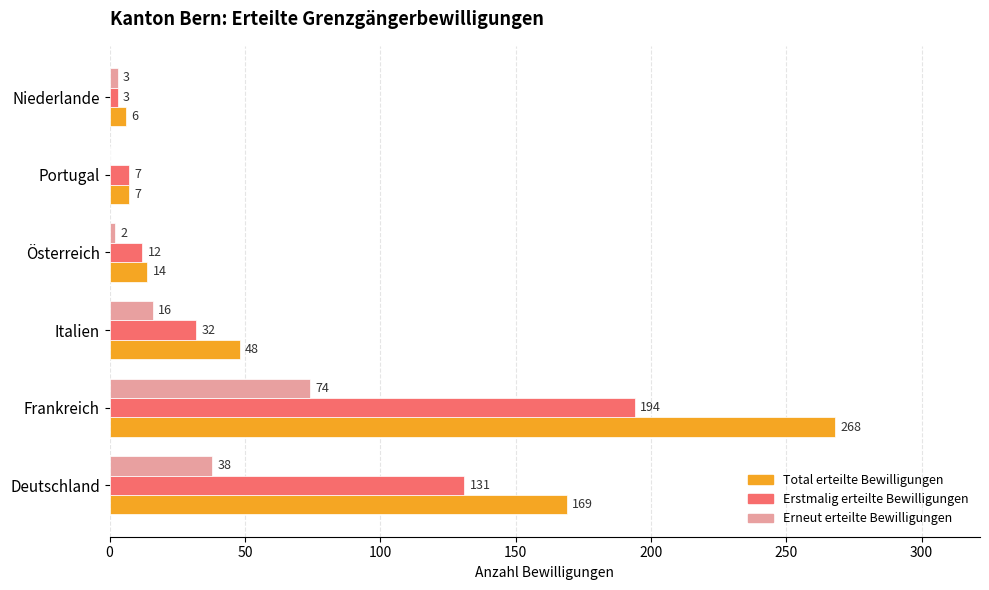

What is the sum of all Total erteilte Bewilligungen values?

512